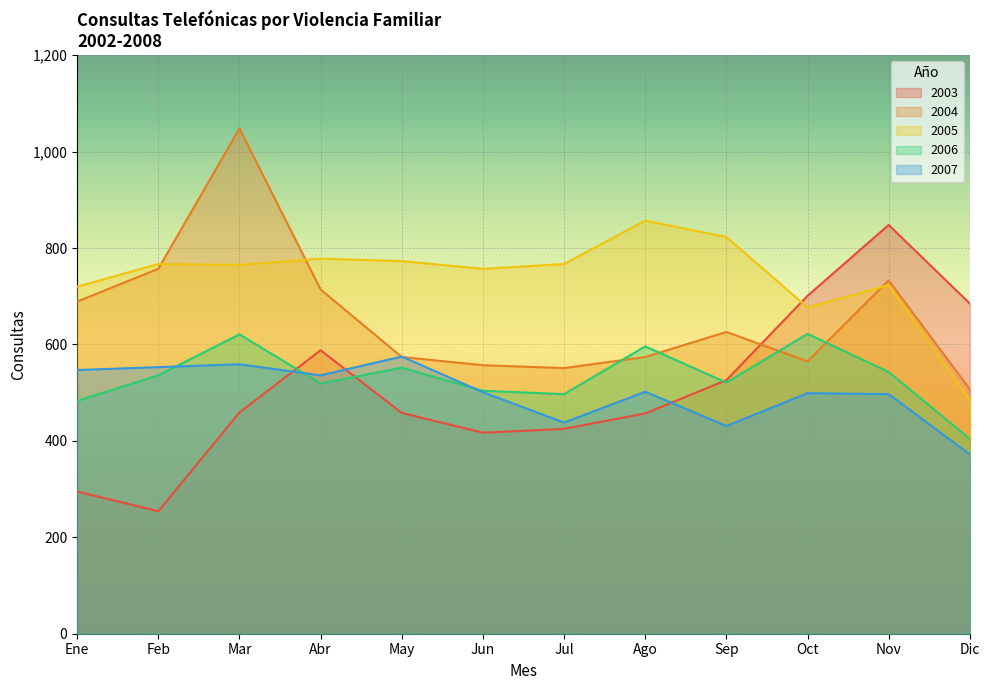

What are all the series names shown in the legend?

2003, 2004, 2005, 2006, 2007